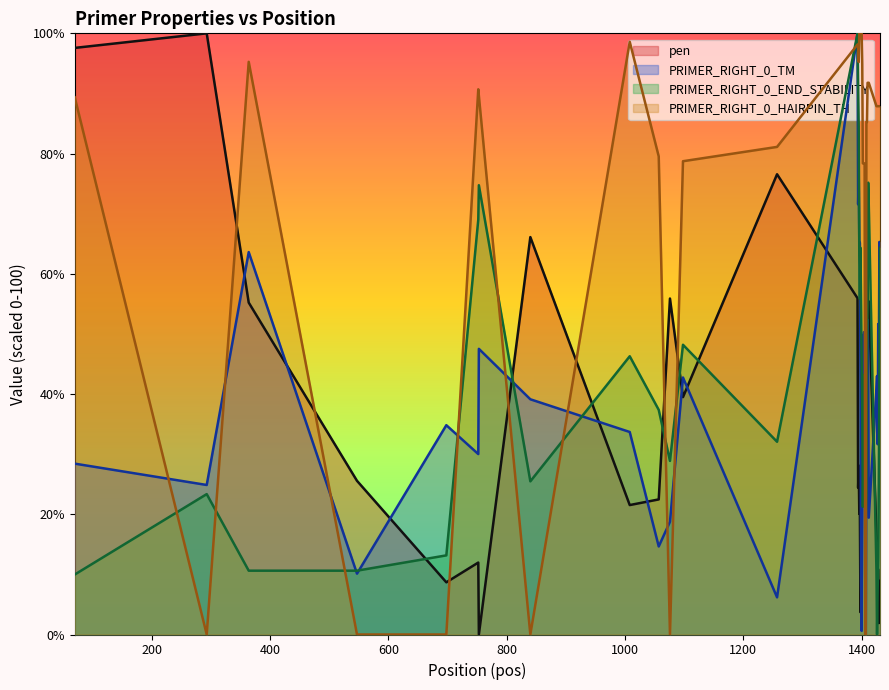

True or false: pen and PRIMER_RIGHT_0_END_STABILITY intersect in this chart.

True